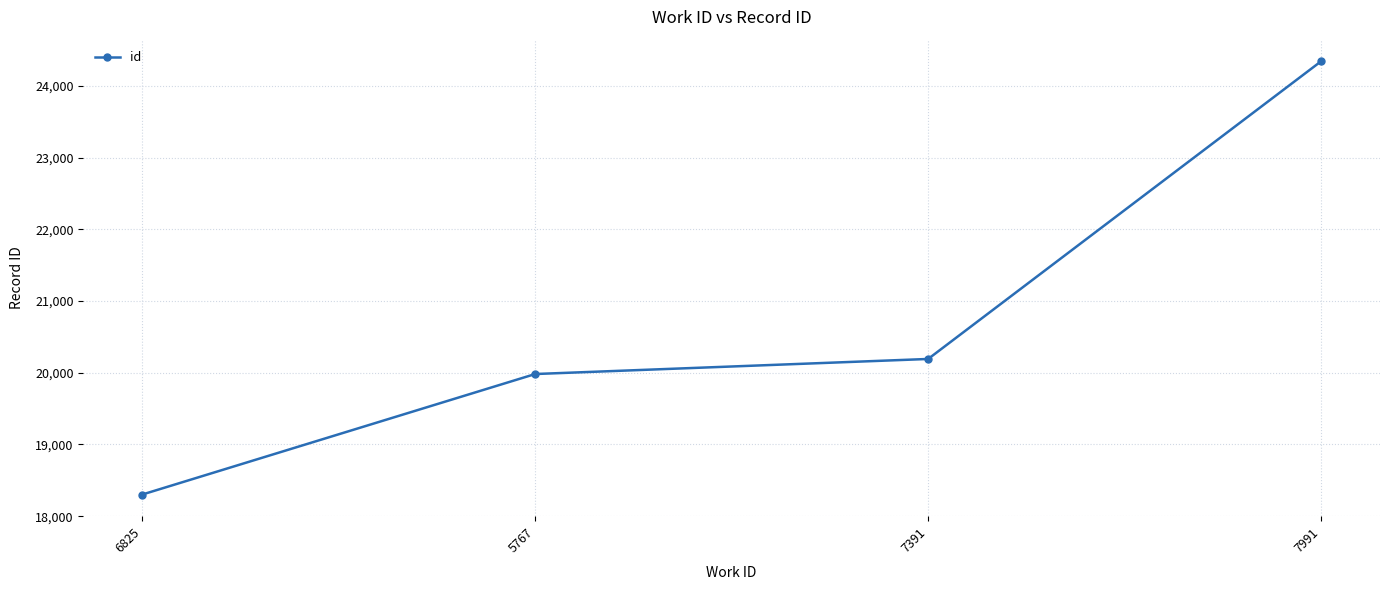

How many lines are shown in the chart?

1